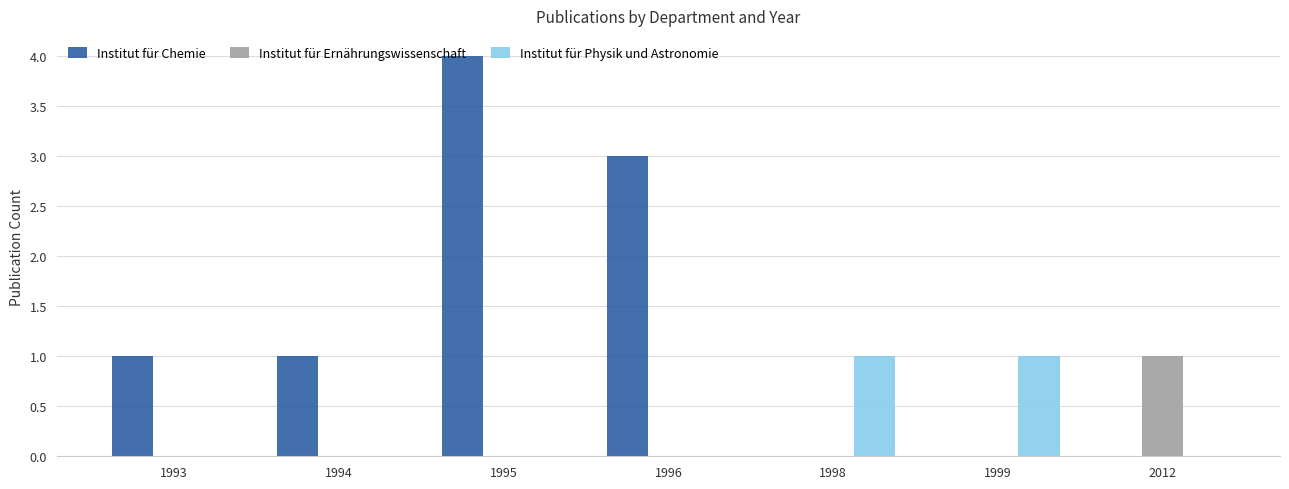

Reading left to right, what are all the values shown in this chart?

Institut für Chemie: 1993=1	1994=1	1995=4	1996=3	1998=0	1999=0	2012=0
Institut für Ernährungswissenschaft: 1993=0	1994=0	1995=0	1996=0	1998=0	1999=0	2012=1
Institut für Physik und Astronomie: 1993=0	1994=0	1995=0	1996=0	1998=1	1999=1	2012=0